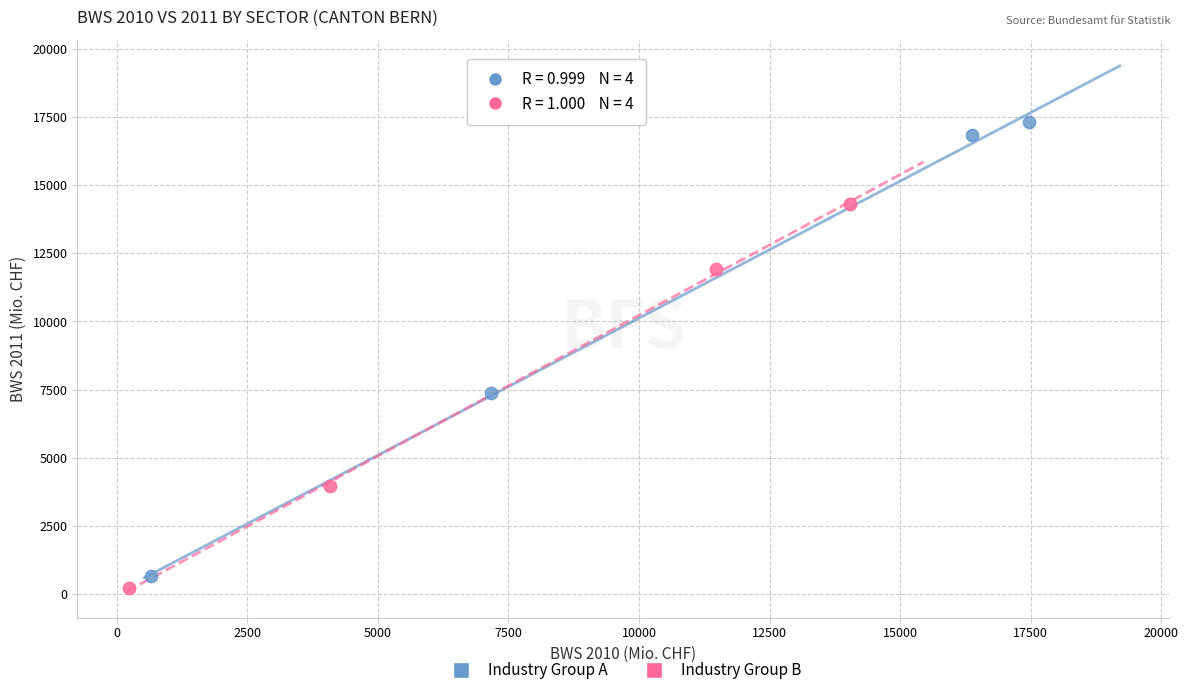

Which series has the largest Y range (max minus min)?

Industry Group A